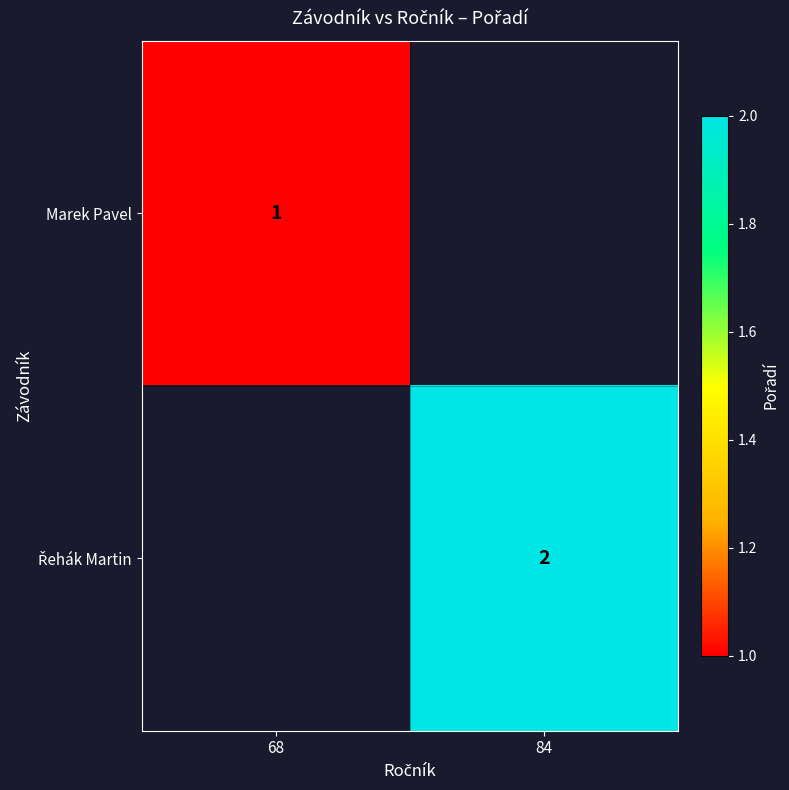

Is it true that Marek Pavel equals 2 at 68?

False